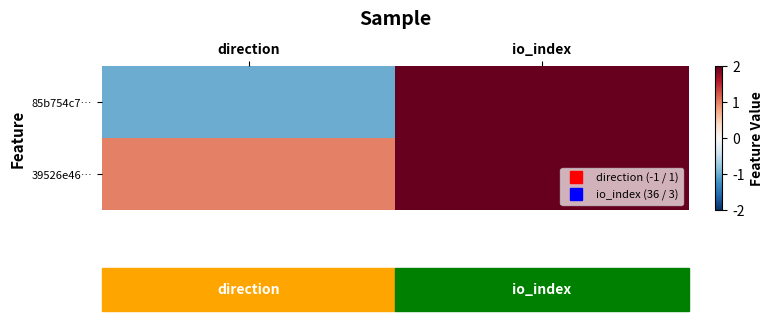

List the series in order of their overall mean, highest first.

85b754c7…, 39526e46…